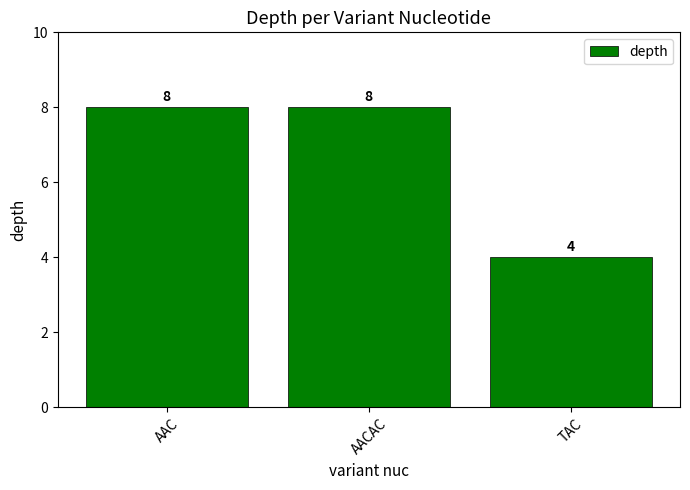

What is the sum of all values?

20